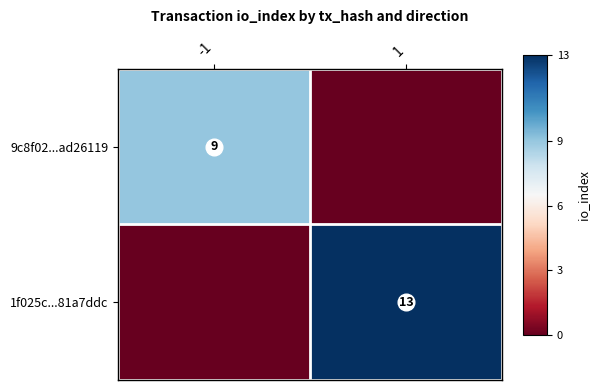

Count the number of data series in this chart.

2